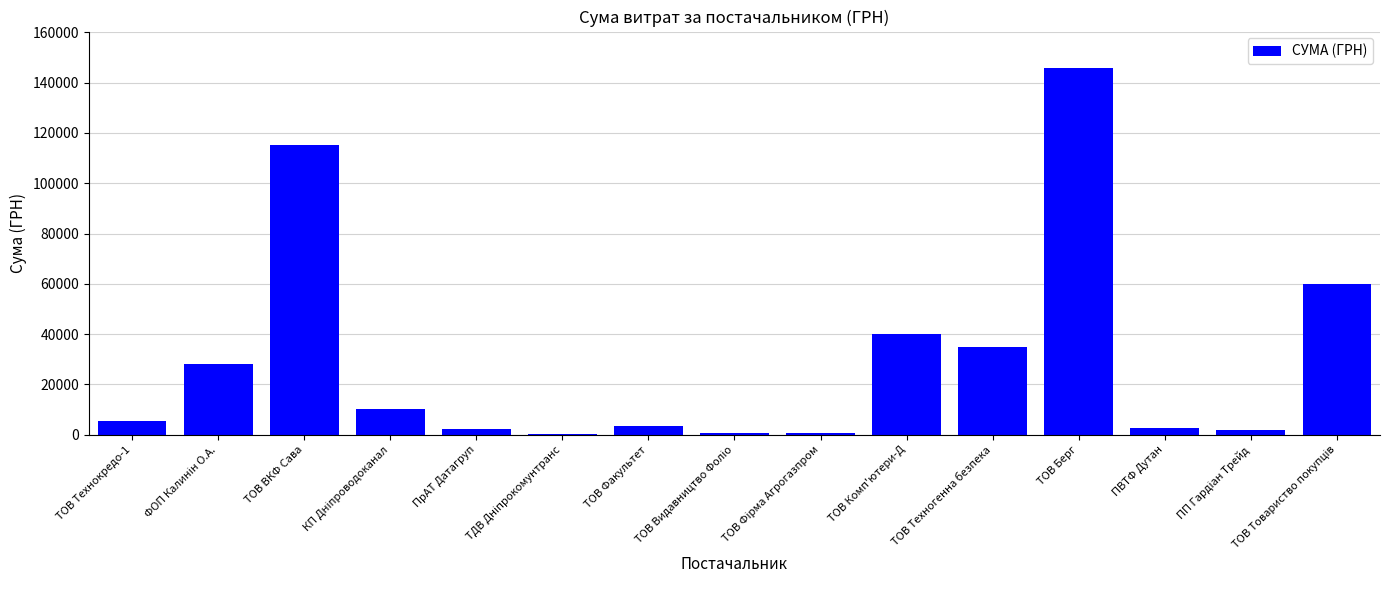

How many distinct data groups are displayed?

1